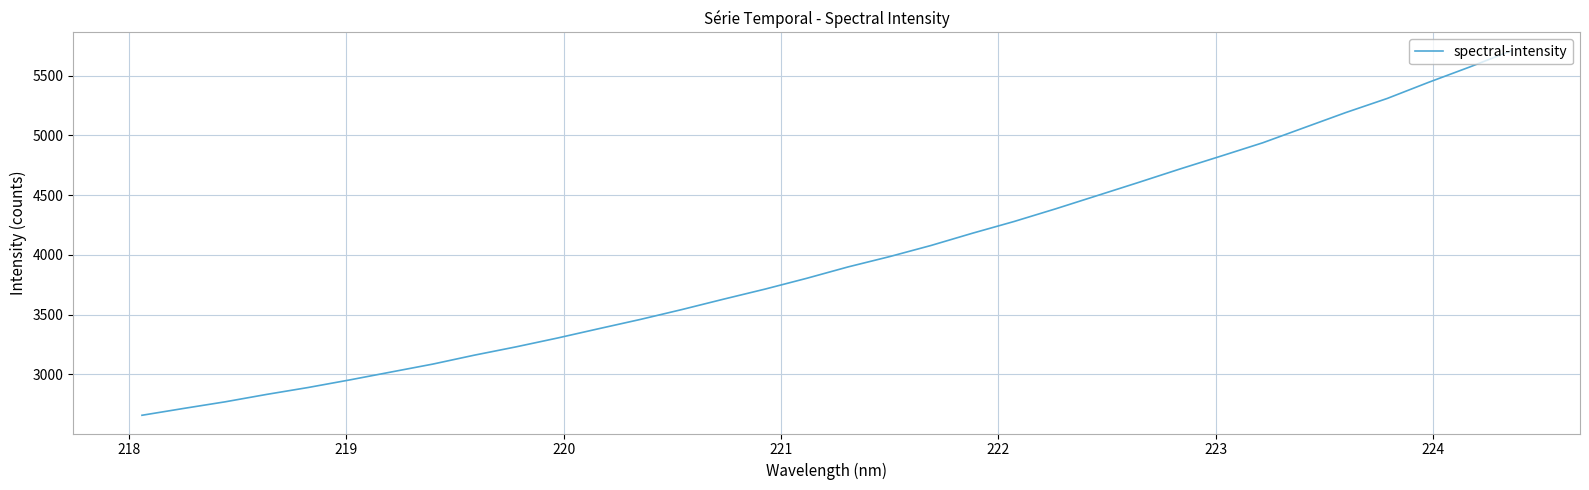

True or false: the data has more than 2 interior local peaks.

False